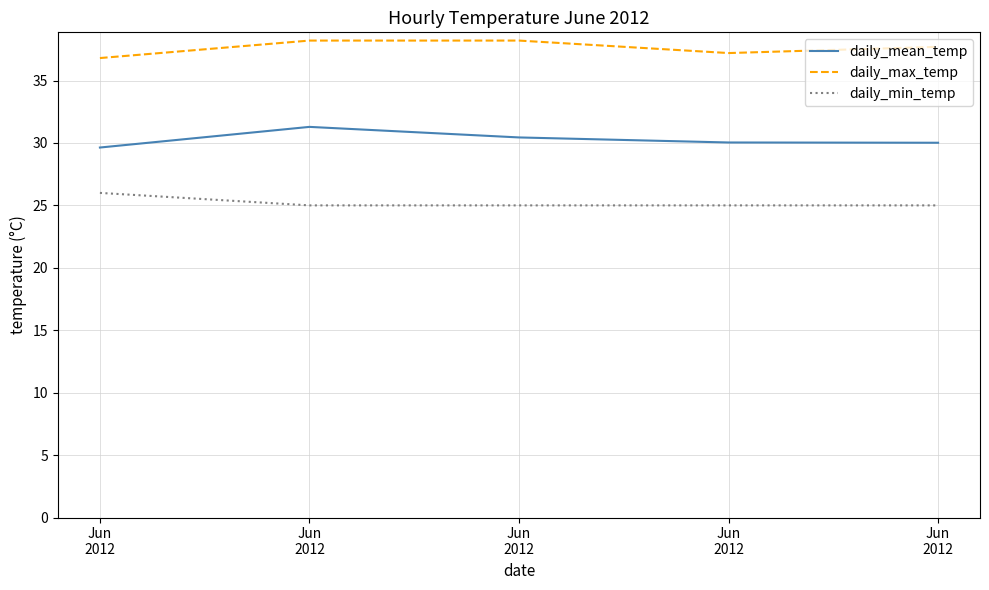

How many lines are shown in the chart?

3